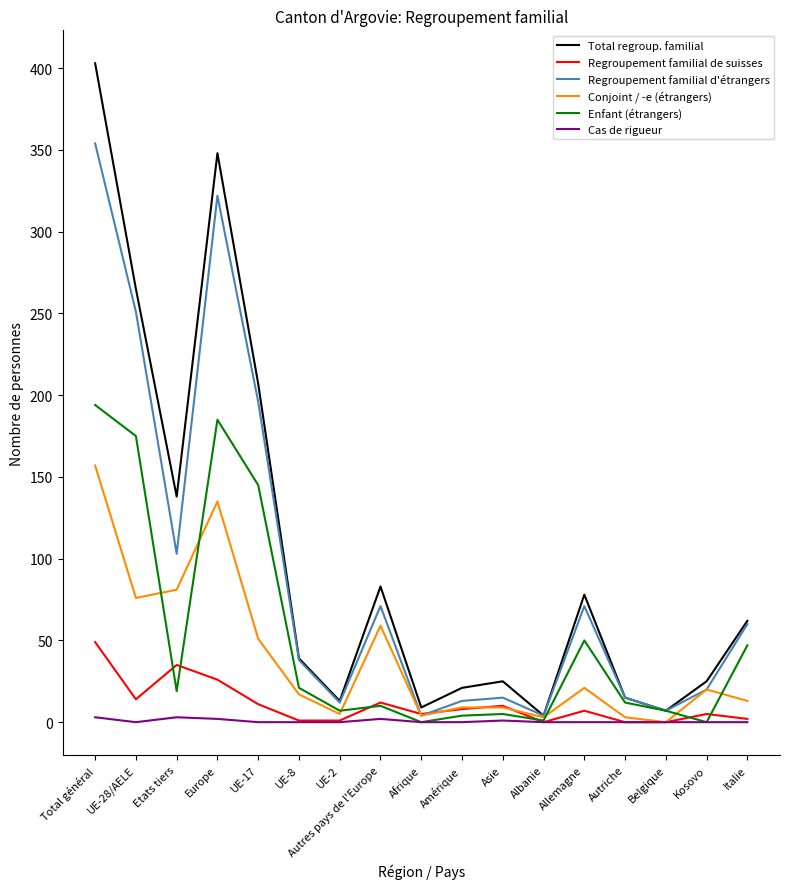

The value of Enfant (étrangers) at Autres pays de l'Europe is 10. True or false?

True